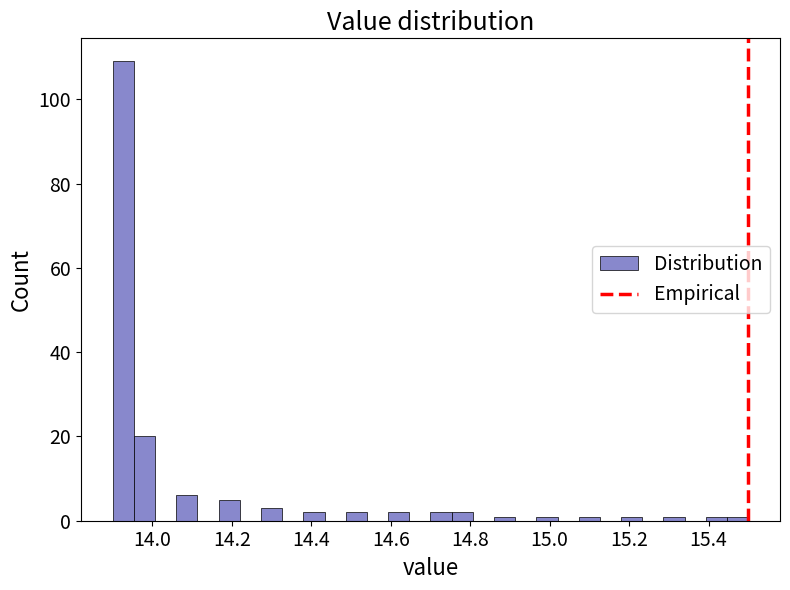

Around what value on the x-axis is the tallest bar? Give the approximate position of its centre, as read against the axis.

13.92